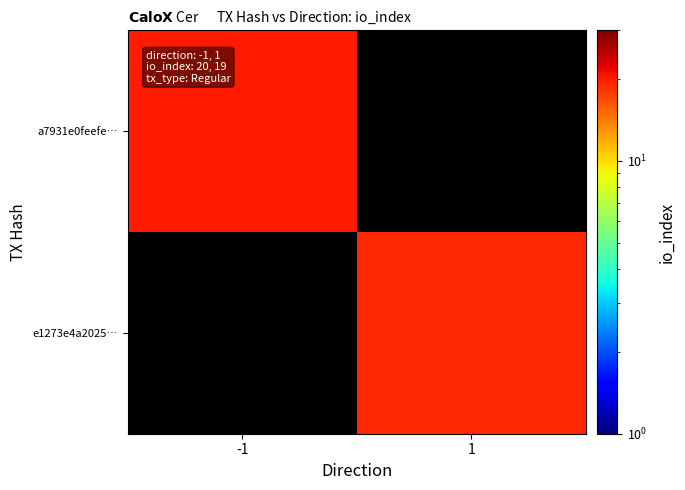

Which category has the lowest value across all series?

1